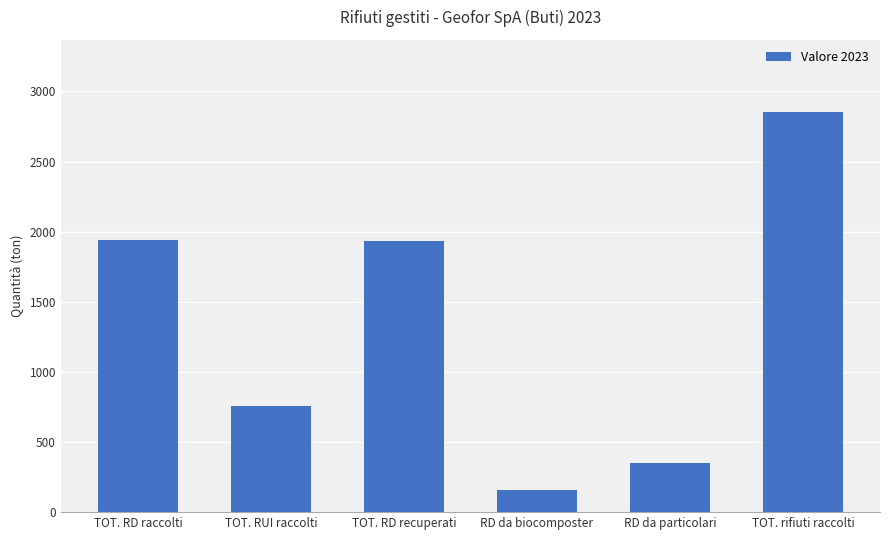

Which has a higher value, RD da biocomposter or TOT. RD raccolti?

TOT. RD raccolti